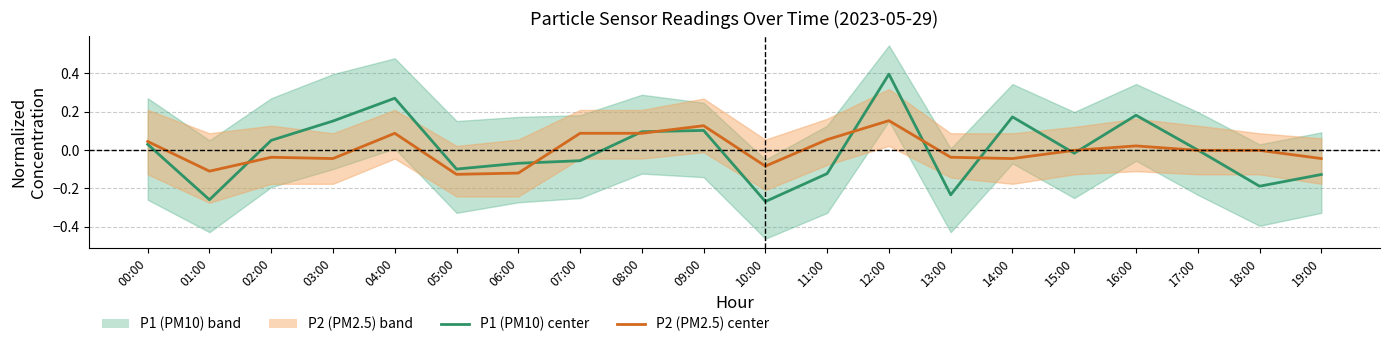

How many categories are shown in the chart?

20